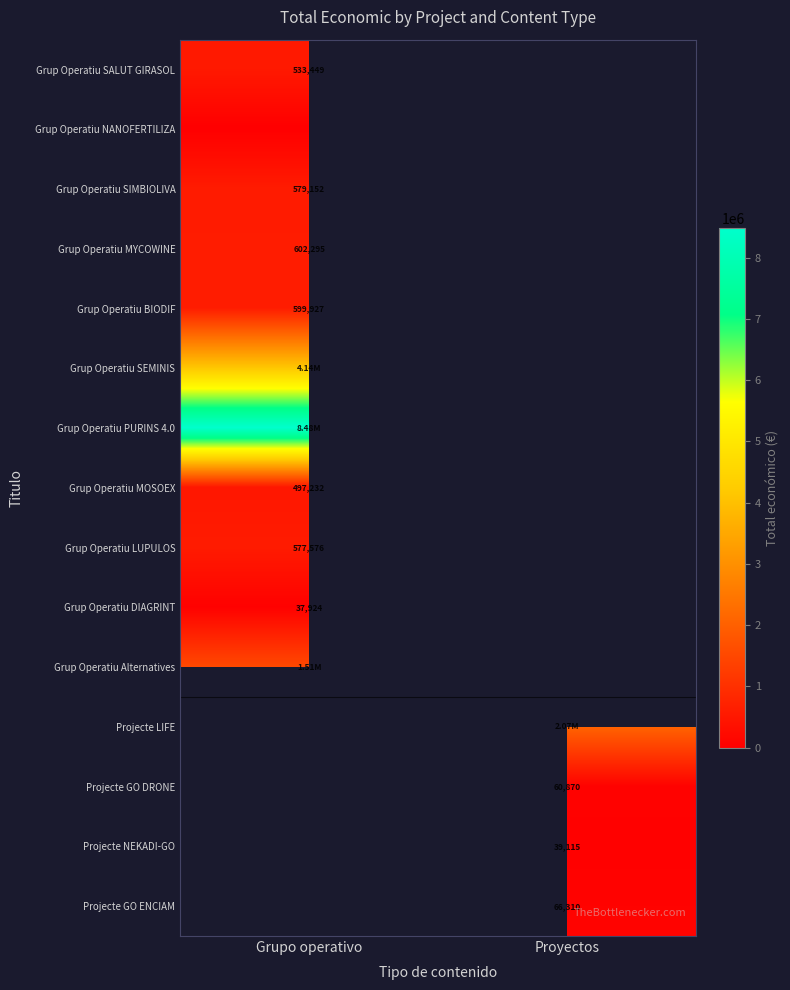

Rank the categories by Grup Operatiu SIMBIOLIVA value from highest to lowest.

Grupo operativo, Proyectos